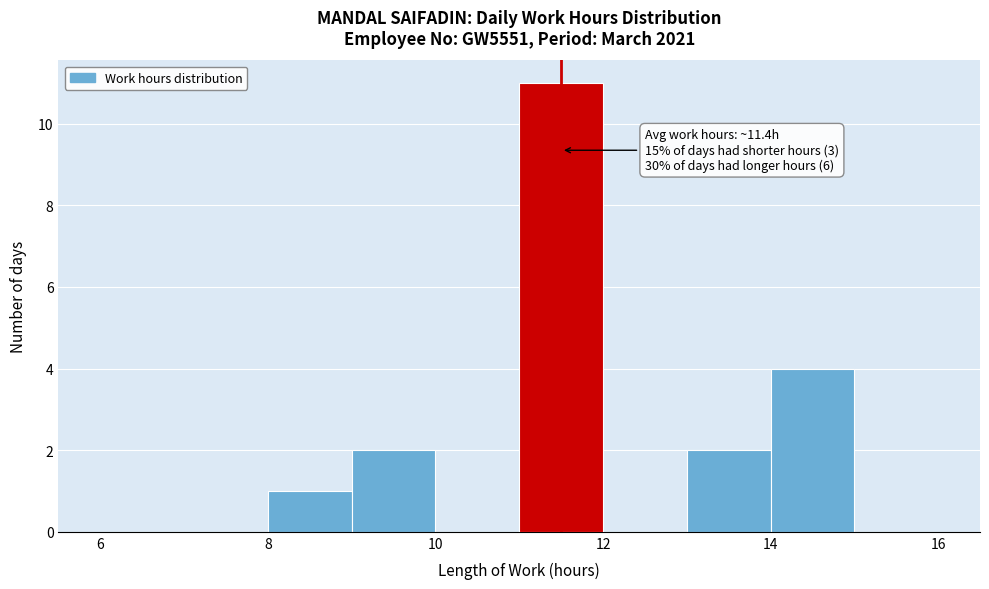

Which range on the x-axis has the tallest bar?

11 to 12